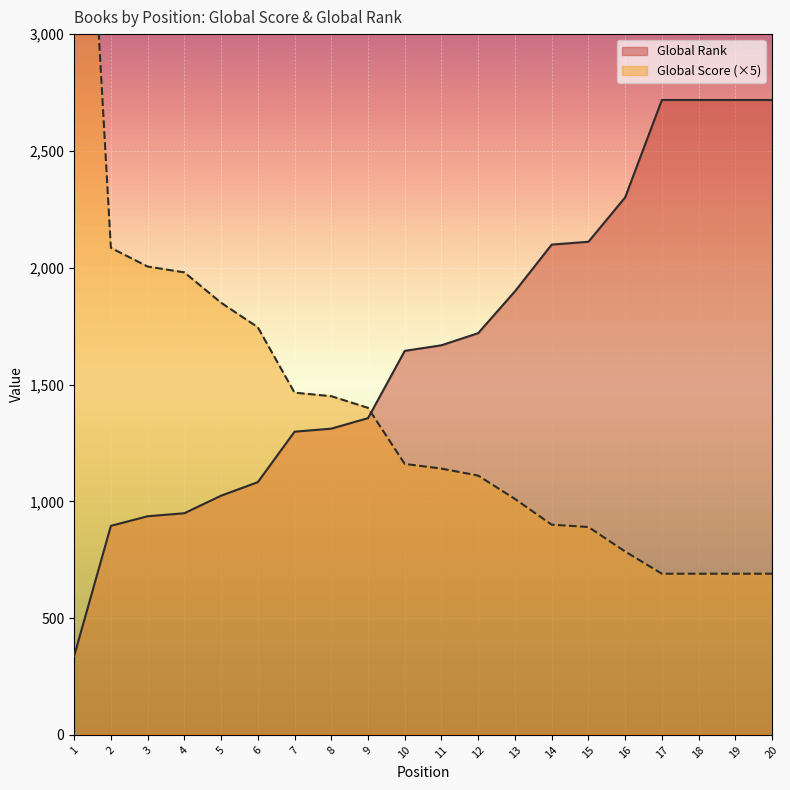

The value of Global Rank at 14 is 2099. True or false?

True